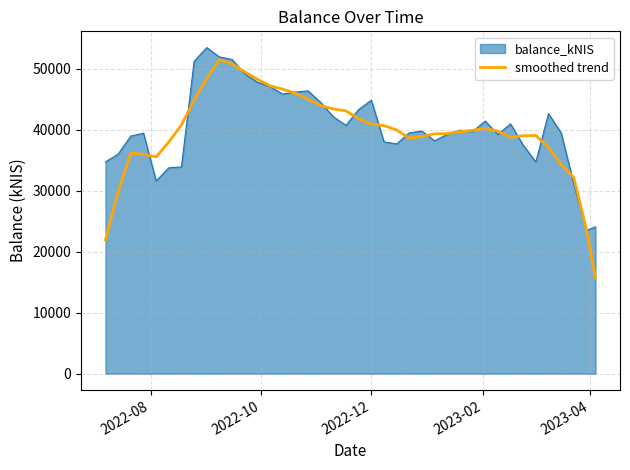

Which series has the largest range (max minus min)?

smoothed trend